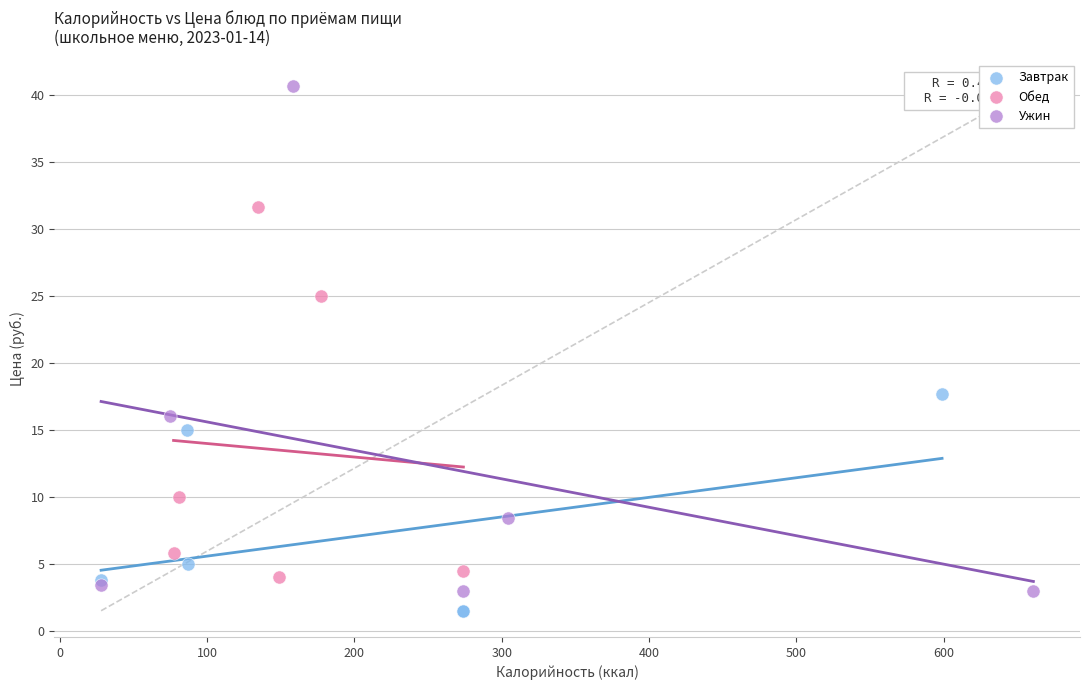

Which series has the widest spread of Y values?

Ужин